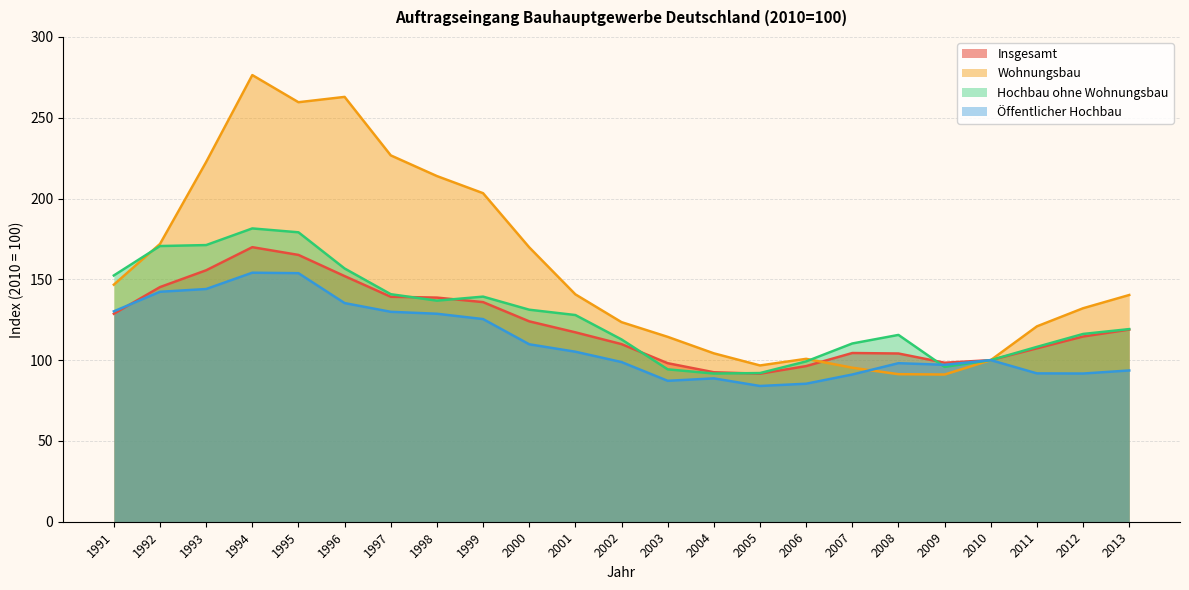

At which label is Wohnungsbau closest to 183?

1992